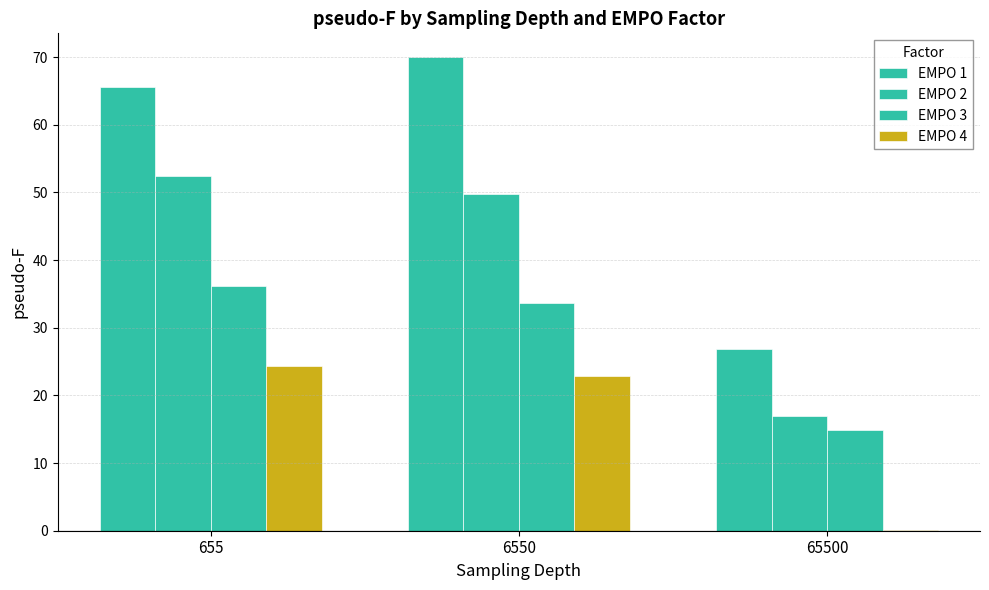

Are the bars grouped side by side (vs. stacked)?

Yes